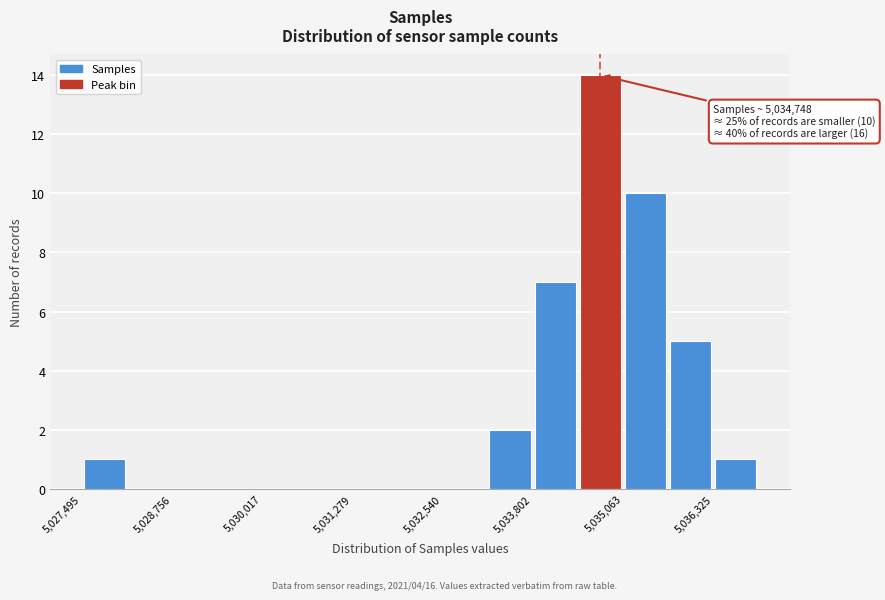

Read against the x-axis, roughly where is the centre of the tallest bar?

5034800